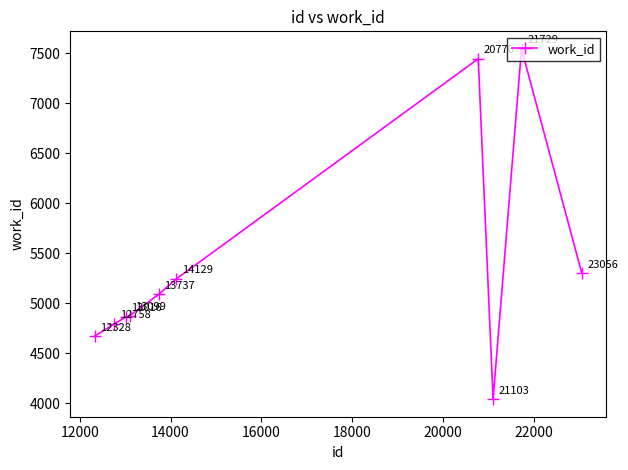

What is the value of the 6th point from the left?

5244